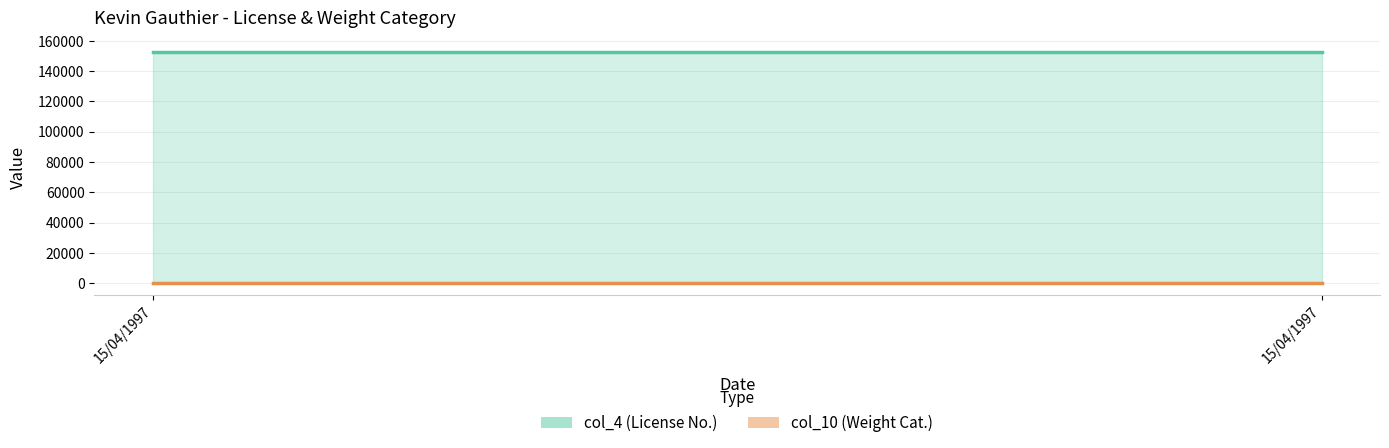

Reading right to left, what are all the values shown in this chart?

col_4: 15/04/1997=152619	15/04/1997=152619
col_10: 15/04/1997=100	15/04/1997=100